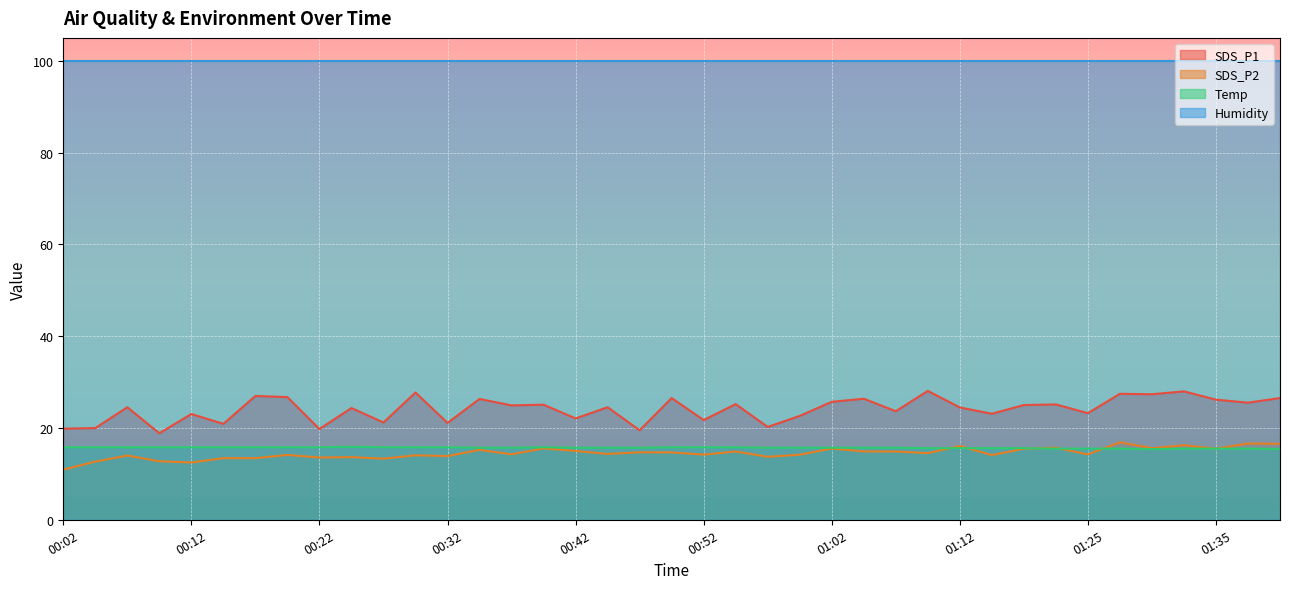

Is it true that SDS_P1 equals 11.5 at 01:25?

False